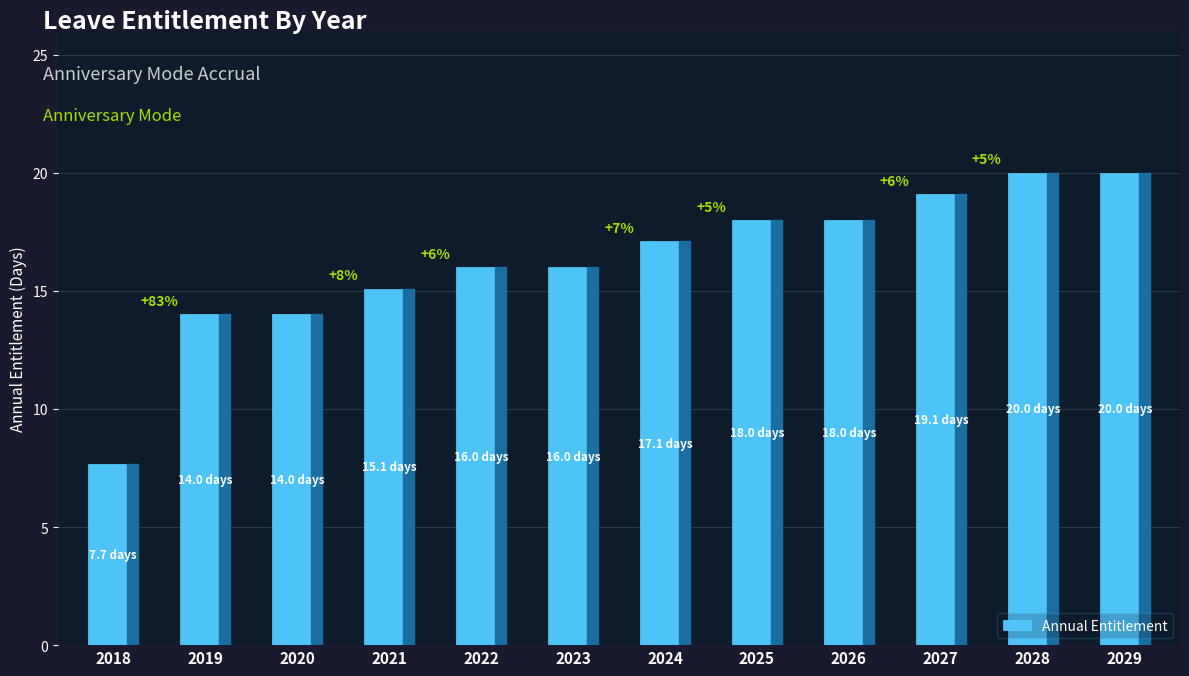

What is the change in value from 2025 to 2028?

+2.0